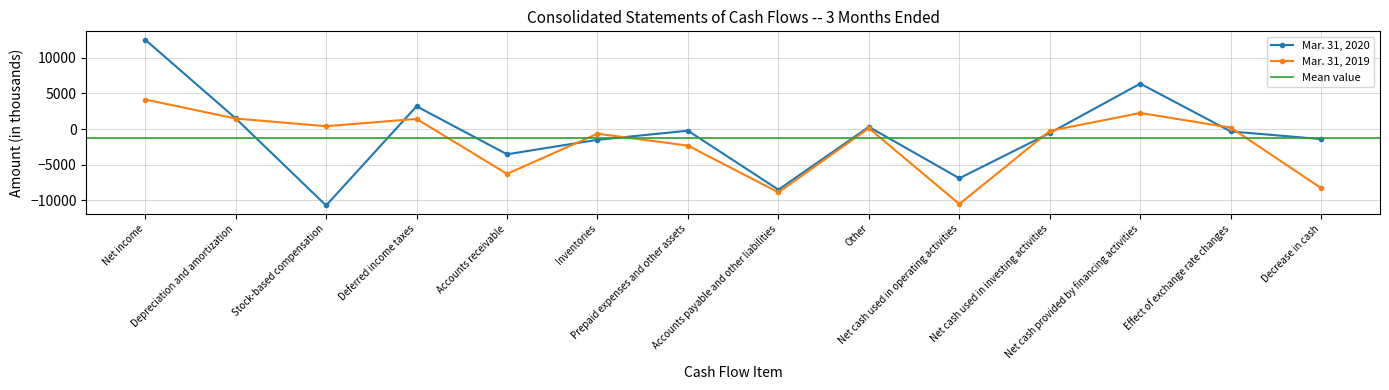

What is the value of the Mar. 31, 2020 point at the 11th from the left?

-551